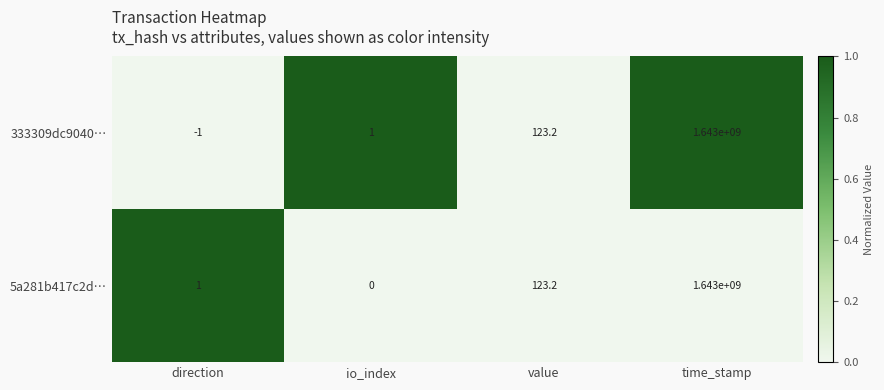

The 333309dc9040… series shows 177.3 at value. True or false?

False